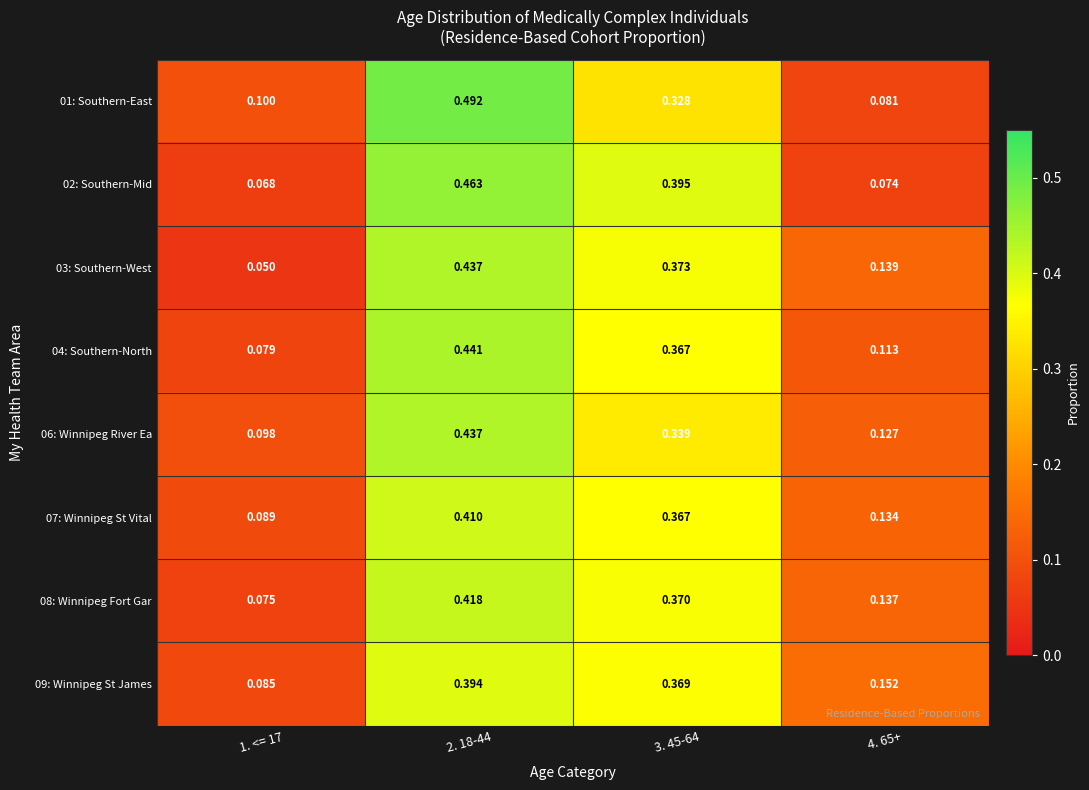

What is the total value across all series at 2. 18-44?

3.5